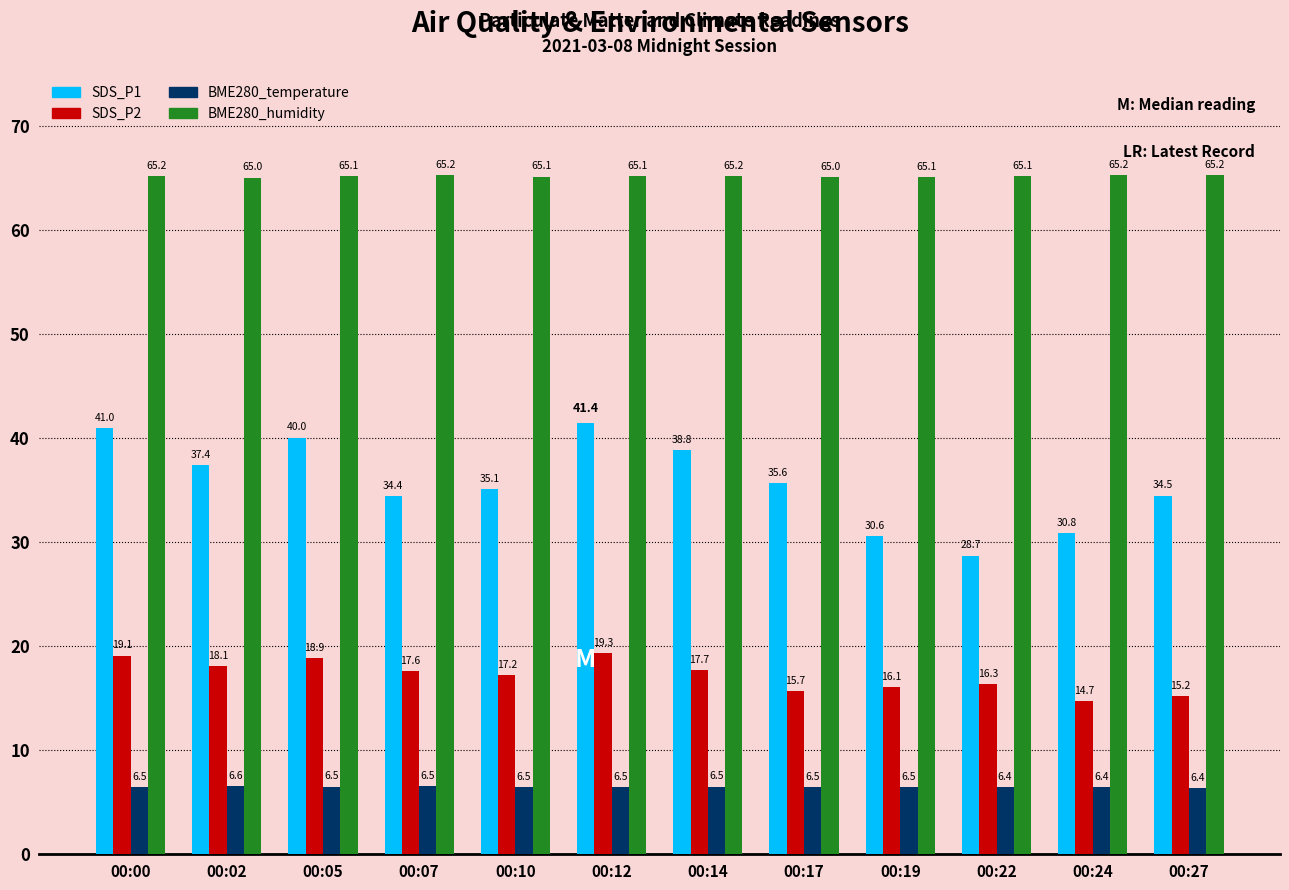

How many bars are there in each group?

4